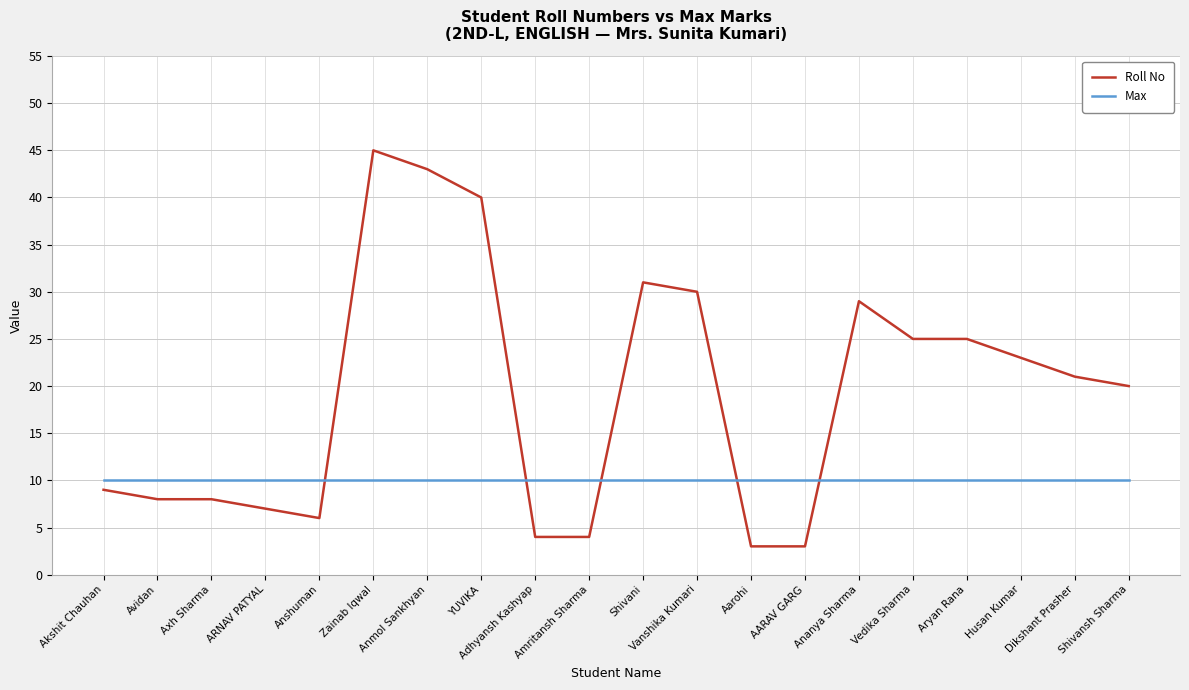

Which series ends up on top after the final intersection of Max and Roll No?

Roll No